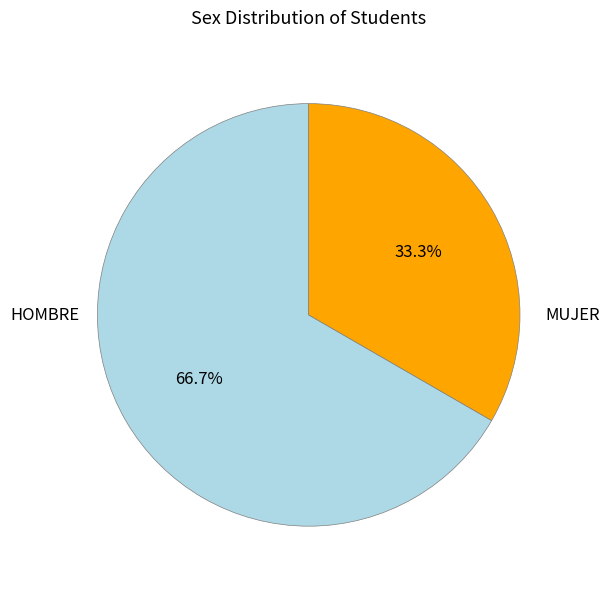

Is there any slice that represents more than half of the pie?

Yes